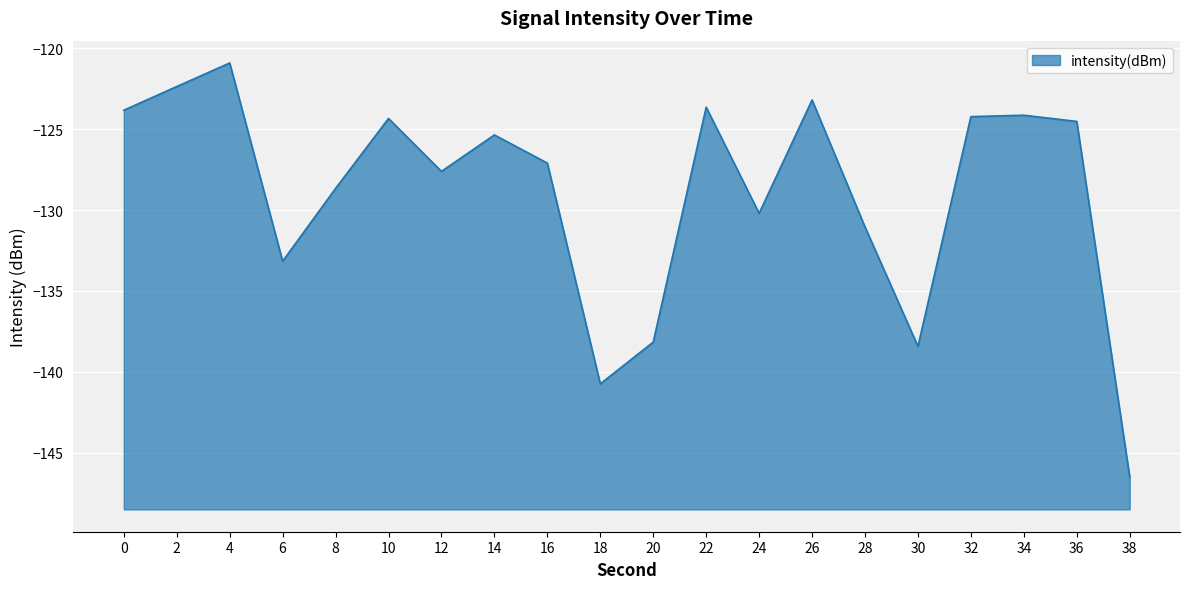

Does the chart display data point markers on the line(s)?

No